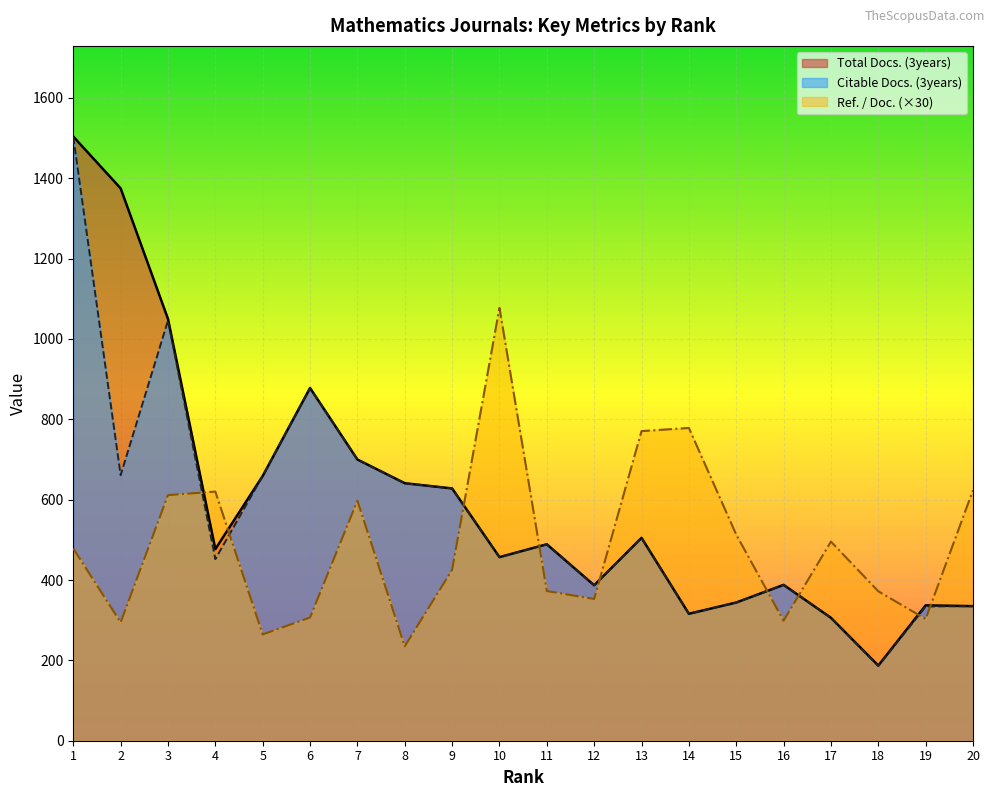

True or false: Citable Docs. (3years) has a value of 641.0 at 8.

True